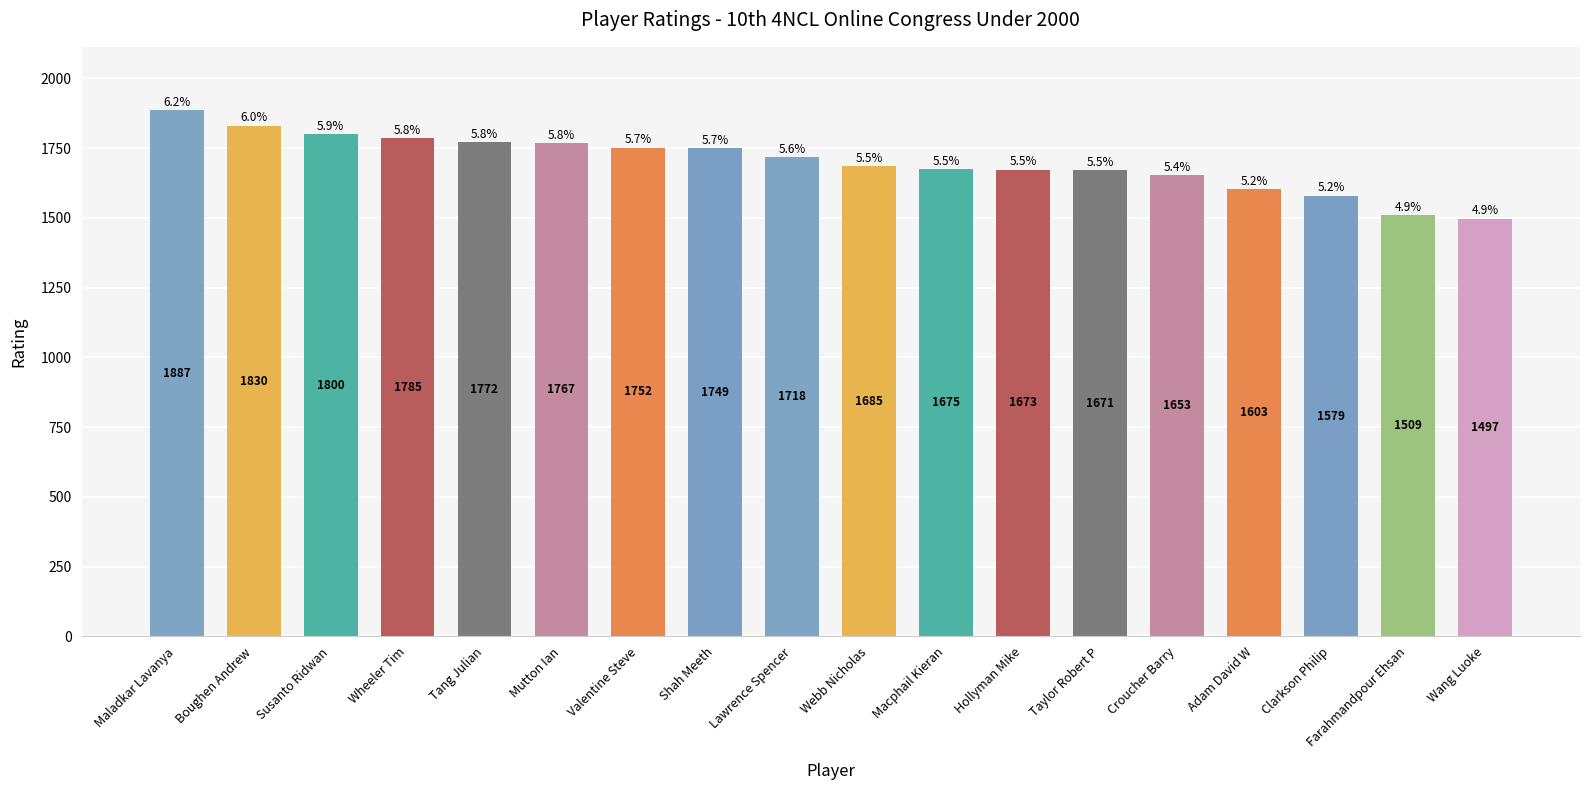

What position from the left is Valentine Steve?

7